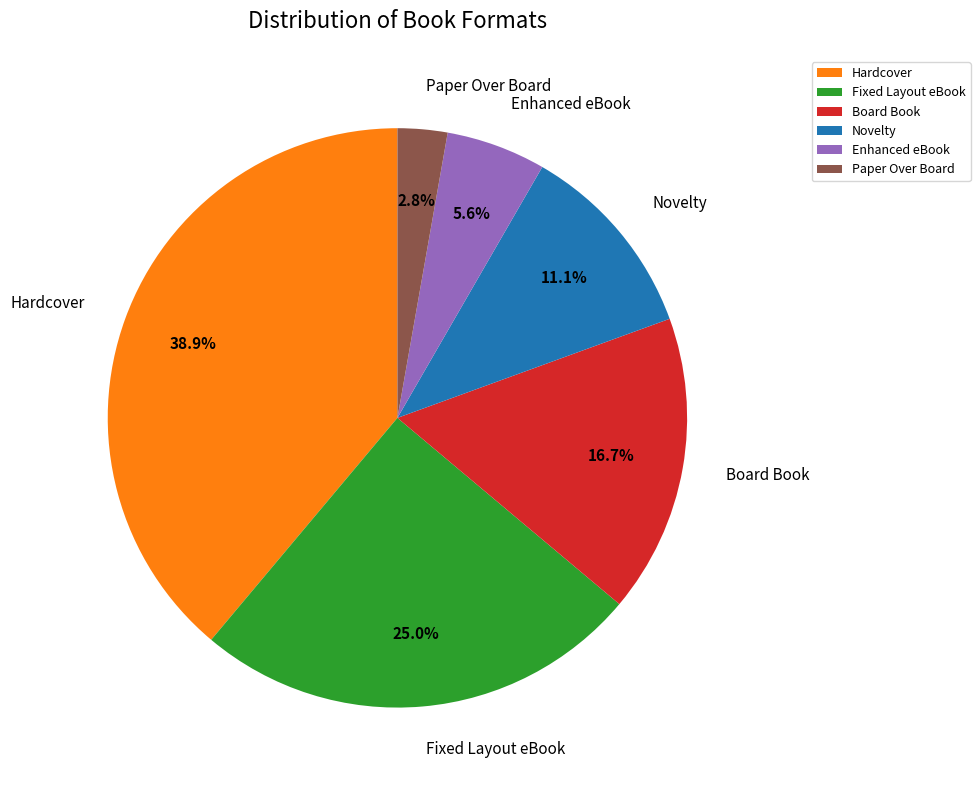

To the nearest percent, what percentage of the pie is Enhanced eBook?

6%